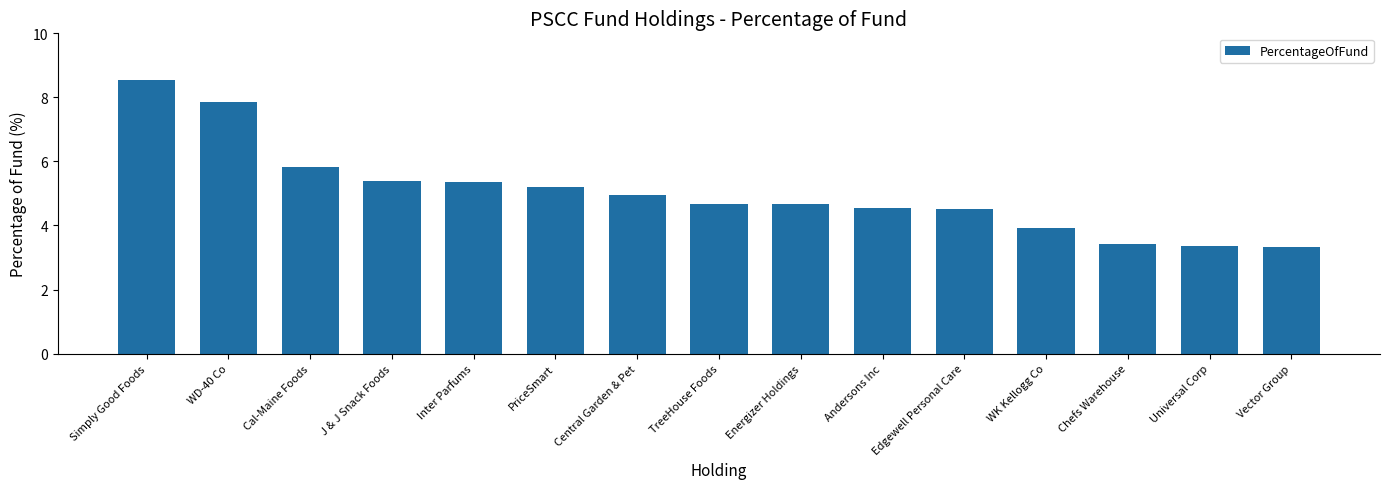

Count the number of values greater than 4.

11